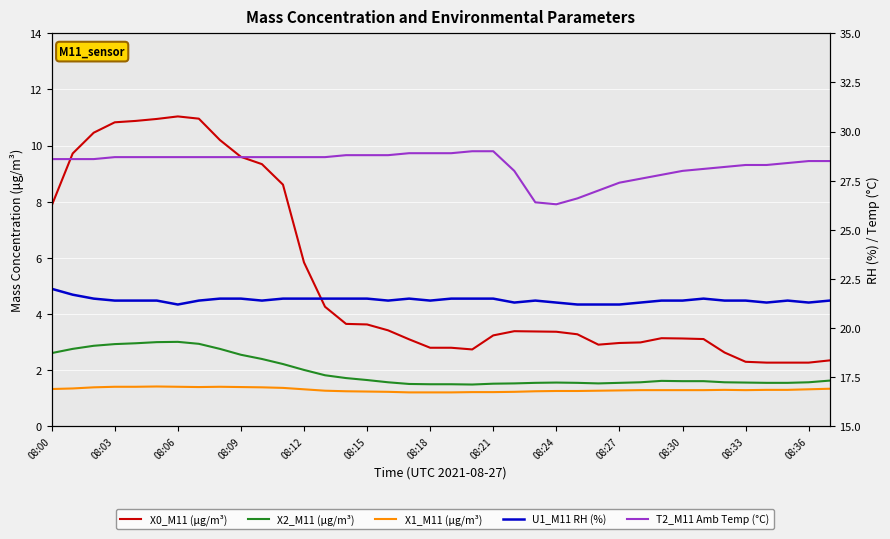

Is the value of X0_M11 (μg/m³) at 08:21 greater than the value of U1_M11 RH (%) at 15?

No